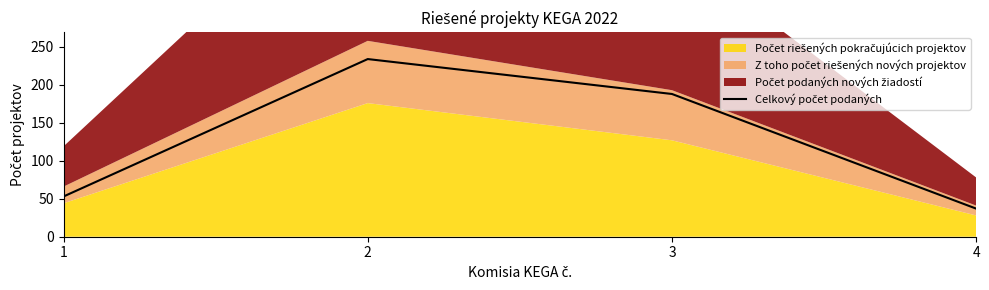

Reading left to right, what are all the values shown in this chart?

53	234	188	37